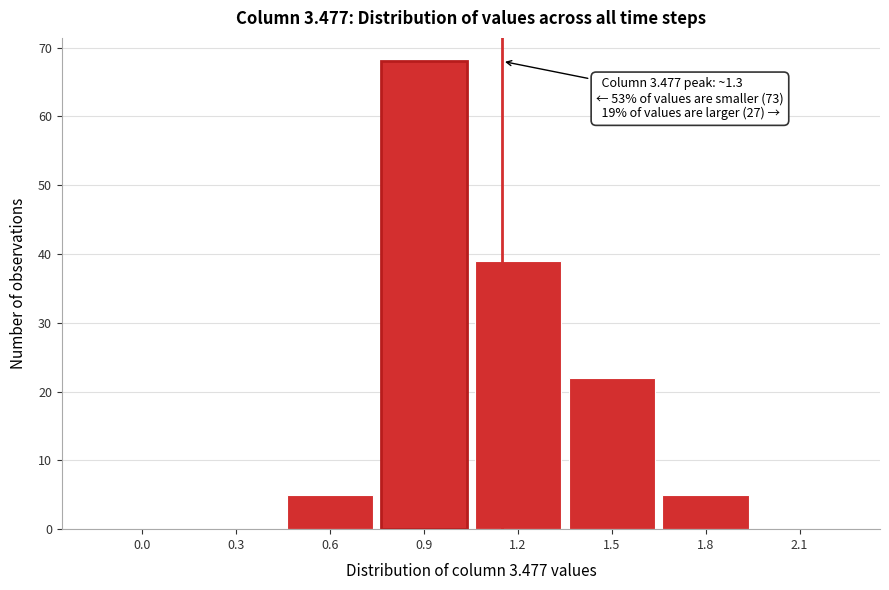

Reading right to left, list all the values displayed in this chart.

2.1=0	1.8=5	1.5=22	1.2=39	0.9=68	0.6=5	0.3=0	0.0=0